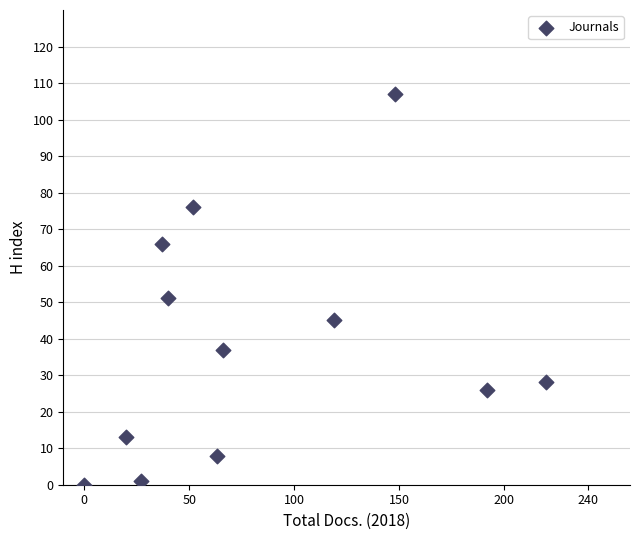

What Y value in the scatter plot is closest to 53?

51